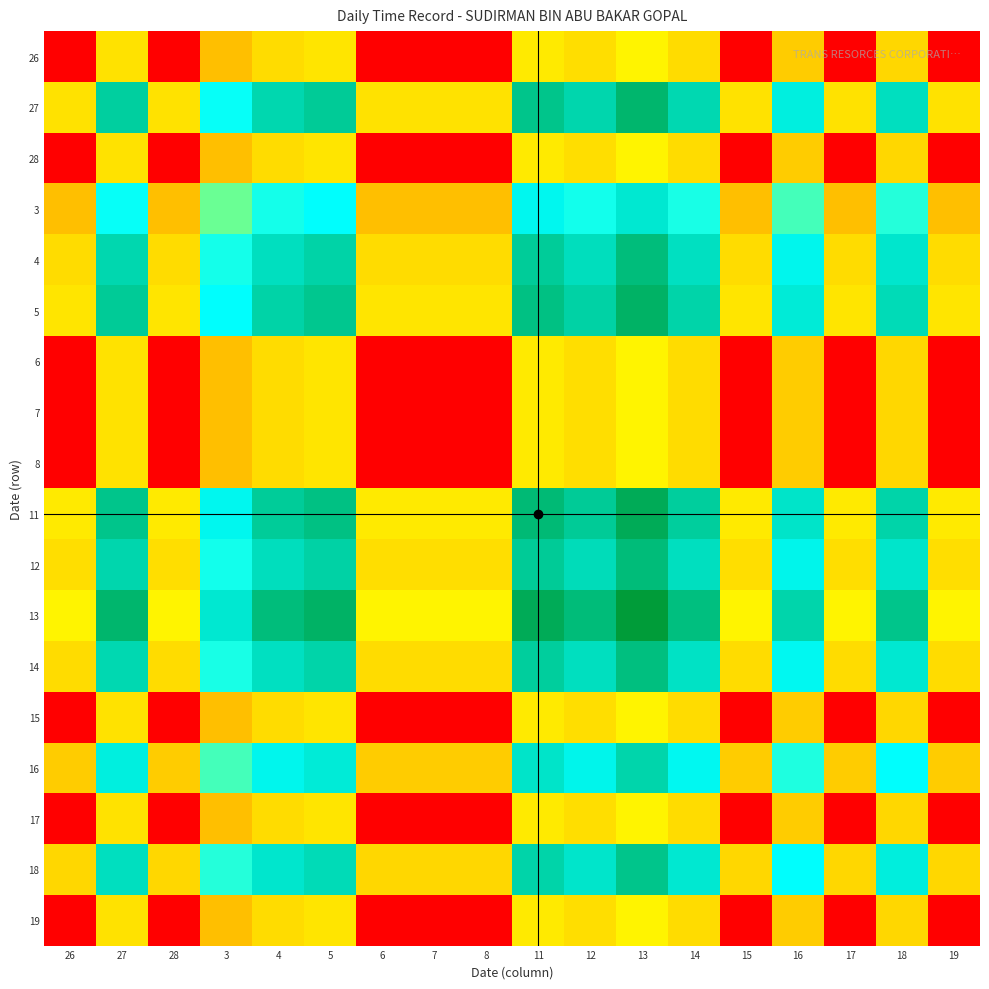

Reading left to right, what are all the values shown in this chart?

26: 26=0.0	27=5.9	28=0.0	3=4.5	4=5.7	5=6.0	6=0.0	7=0.0	8=0.0	11=6.2	12=5.7	13=6.6	14=5.6	15=0.0	16=5.0	17=0.0	18=5.5	19=0.0
27: 26=5.9	27=11.8	28=5.9	3=10.4	4=11.6	5=11.9	6=5.9	7=5.9	8=5.9	11=12.1	12=11.6	13=12.5	14=11.5	15=5.9	16=10.9	17=5.9	18=11.4	19=5.9
28: 26=0.0	27=5.9	28=0.0	3=4.5	4=5.7	5=6.0	6=0.0	7=0.0	8=0.0	11=6.2	12=5.7	13=6.6	14=5.6	15=0.0	16=5.0	17=0.0	18=5.5	19=0.0
3: 26=4.5	27=10.4	28=4.5	3=9.0	4=10.2	5=10.5	6=4.5	7=4.5	8=4.5	11=10.7	12=10.2	13=11.1	14=10.2	15=4.5	16=9.6	17=4.5	18=10.0	19=4.5
4: 26=5.7	27=11.6	28=5.7	3=10.2	4=11.4	5=11.7	6=5.7	7=5.7	8=5.7	11=11.9	12=11.4	13=12.3	14=11.3	15=5.7	16=10.7	17=5.7	18=11.2	19=5.7
5: 26=6.0	27=11.9	28=6.0	3=10.5	4=11.7	5=12.0	6=6.0	7=6.0	8=6.0	11=12.2	12=11.7	13=12.6	14=11.6	15=6.0	16=11.0	17=6.0	18=11.5	19=6.0
6: 26=0.0	27=5.9	28=0.0	3=4.5	4=5.7	5=6.0	6=0.0	7=0.0	8=0.0	11=6.2	12=5.7	13=6.6	14=5.6	15=0.0	16=5.0	17=0.0	18=5.5	19=0.0
7: 26=0.0	27=5.9	28=0.0	3=4.5	4=5.7	5=6.0	6=0.0	7=0.0	8=0.0	11=6.2	12=5.7	13=6.6	14=5.6	15=0.0	16=5.0	17=0.0	18=5.5	19=0.0
8: 26=0.0	27=5.9	28=0.0	3=4.5	4=5.7	5=6.0	6=0.0	7=0.0	8=0.0	11=6.2	12=5.7	13=6.6	14=5.6	15=0.0	16=5.0	17=0.0	18=5.5	19=0.0
11: 26=6.2	27=12.1	28=6.2	3=10.7	4=11.9	5=12.2	6=6.2	7=6.2	8=6.2	11=12.4	12=11.9	13=12.8	14=11.8	15=6.2	16=11.2	17=6.2	18=11.7	19=6.2
12: 26=5.7	27=11.6	28=5.7	3=10.2	4=11.4	5=11.7	6=5.7	7=5.7	8=5.7	11=11.9	12=11.4	13=12.3	14=11.4	15=5.7	16=10.8	17=5.7	18=11.2	19=5.7
13: 26=6.6	27=12.5	28=6.6	3=11.1	4=12.3	5=12.6	6=6.6	7=6.6	8=6.6	11=12.8	12=12.3	13=13.2	14=12.2	15=6.6	16=11.6	17=6.6	18=12.1	19=6.6
14: 26=5.6	27=11.5	28=5.6	3=10.2	4=11.3	5=11.6	6=5.6	7=5.6	8=5.6	11=11.8	12=11.4	13=12.2	14=11.3	15=5.6	16=10.7	17=5.6	18=11.1	19=5.6
15: 26=0.0	27=5.9	28=0.0	3=4.5	4=5.7	5=6.0	6=0.0	7=0.0	8=0.0	11=6.2	12=5.7	13=6.6	14=5.6	15=0.0	16=5.0	17=0.0	18=5.5	19=0.0
16: 26=5.0	27=10.9	28=5.0	3=9.6	4=10.7	5=11.0	6=5.0	7=5.0	8=5.0	11=11.2	12=10.8	13=11.6	14=10.7	15=5.0	16=10.1	17=5.0	18=10.5	19=5.0
17: 26=0.0	27=5.9	28=0.0	3=4.5	4=5.7	5=6.0	6=0.0	7=0.0	8=0.0	11=6.2	12=5.7	13=6.6	14=5.6	15=0.0	16=5.0	17=0.0	18=5.5	19=0.0
18: 26=5.5	27=11.4	28=5.5	3=10.0	4=11.2	5=11.5	6=5.5	7=5.5	8=5.5	11=11.7	12=11.2	13=12.1	14=11.1	15=5.5	16=10.5	17=5.5	18=10.9	19=5.5
19: 26=0.0	27=5.9	28=0.0	3=4.5	4=5.7	5=6.0	6=0.0	7=0.0	8=0.0	11=6.2	12=5.7	13=6.6	14=5.6	15=0.0	16=5.0	17=0.0	18=5.5	19=0.0